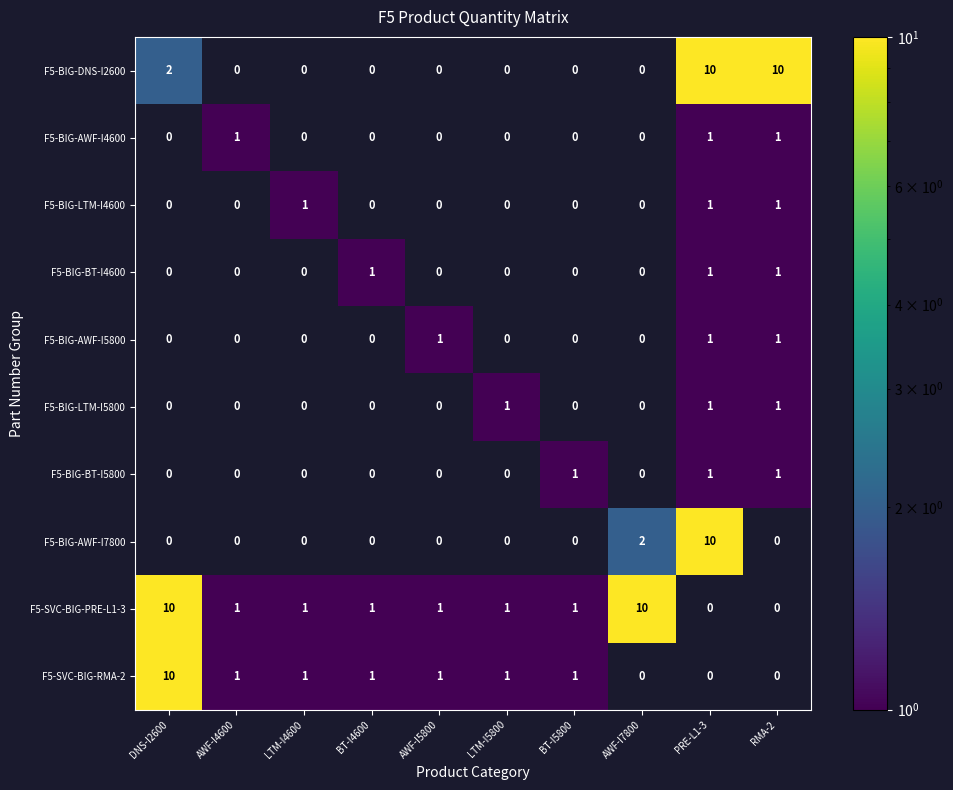

True or false: F5-BIG-AWF-I4600 has a value of 2 at PRE-L1-3.

False